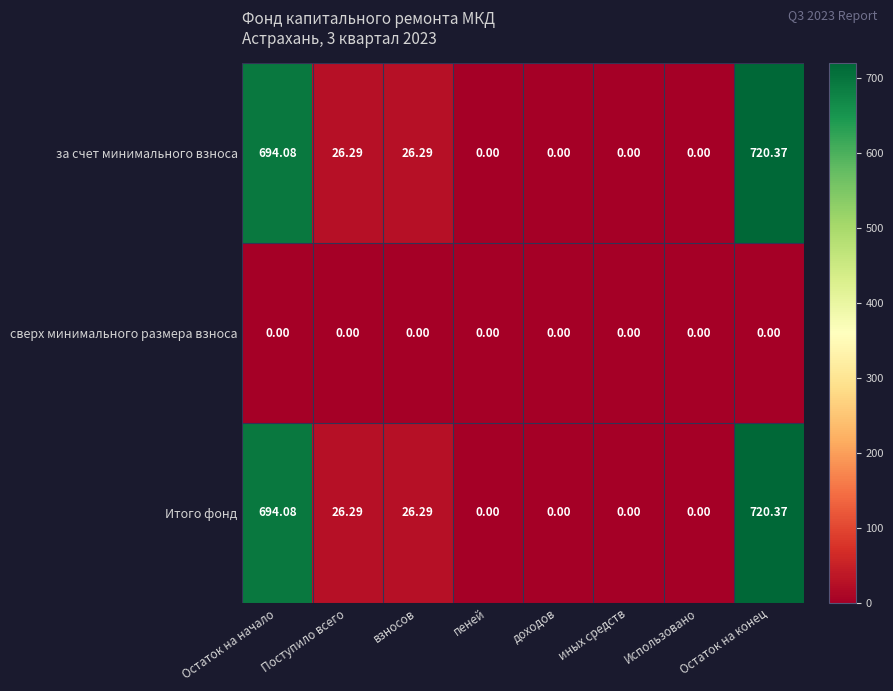

Which category has the highest value across all series?

Остаток на конец